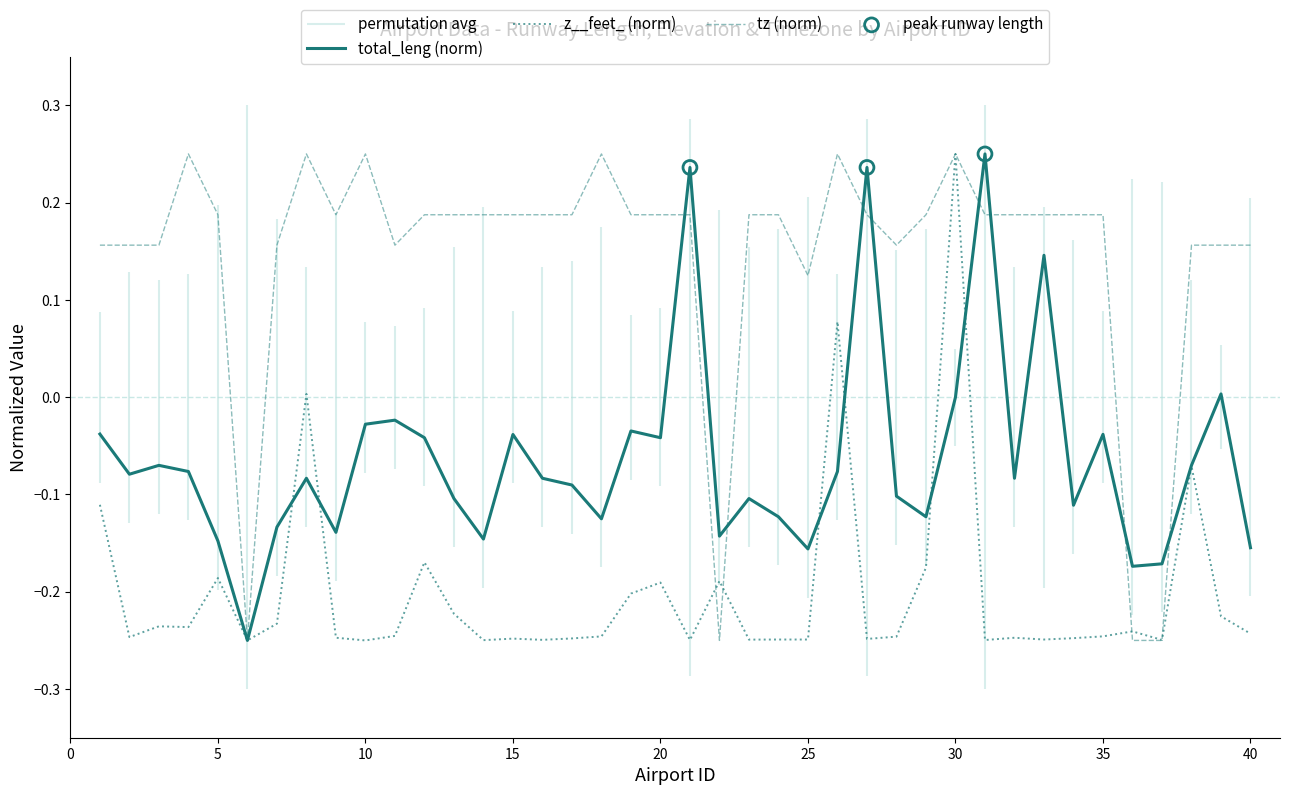

At how many categories does at least one series exceed 0?

36